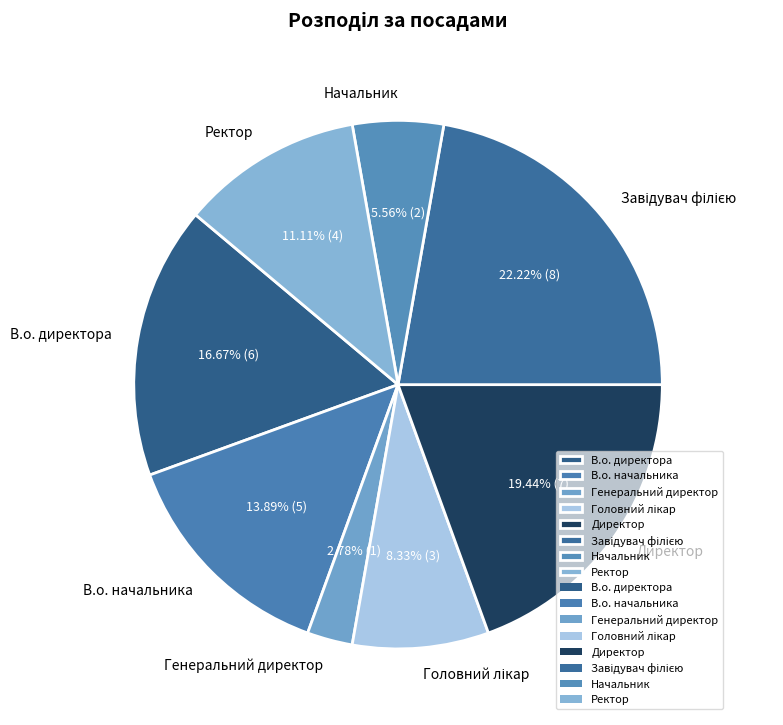

Which slice is the smallest?

Генеральний директор